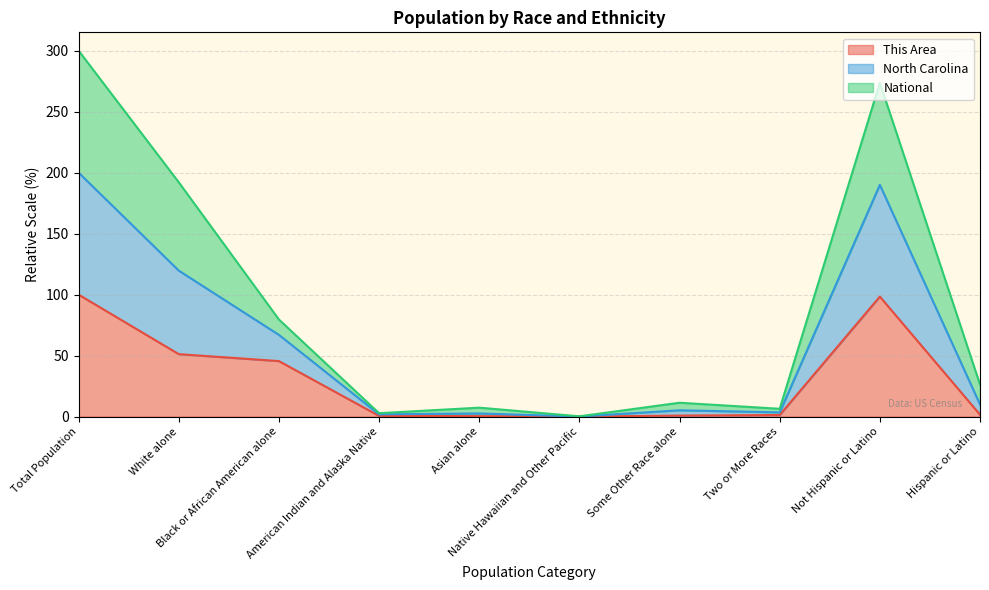

Does the chart display data point markers on the line(s)?

No